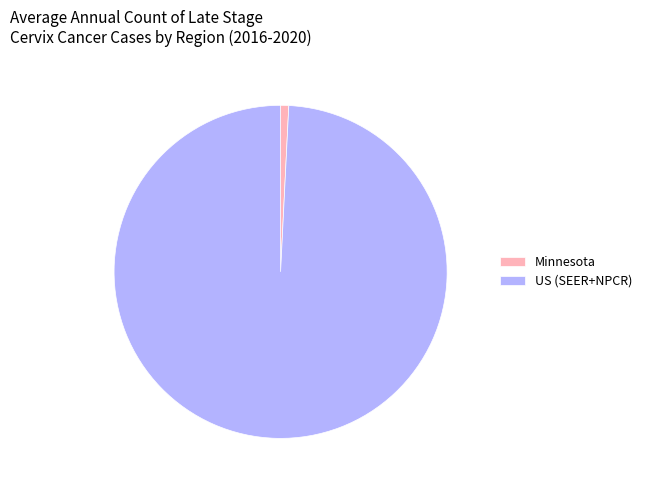

True or false: Minnesota accounts for 11% of the total.

False